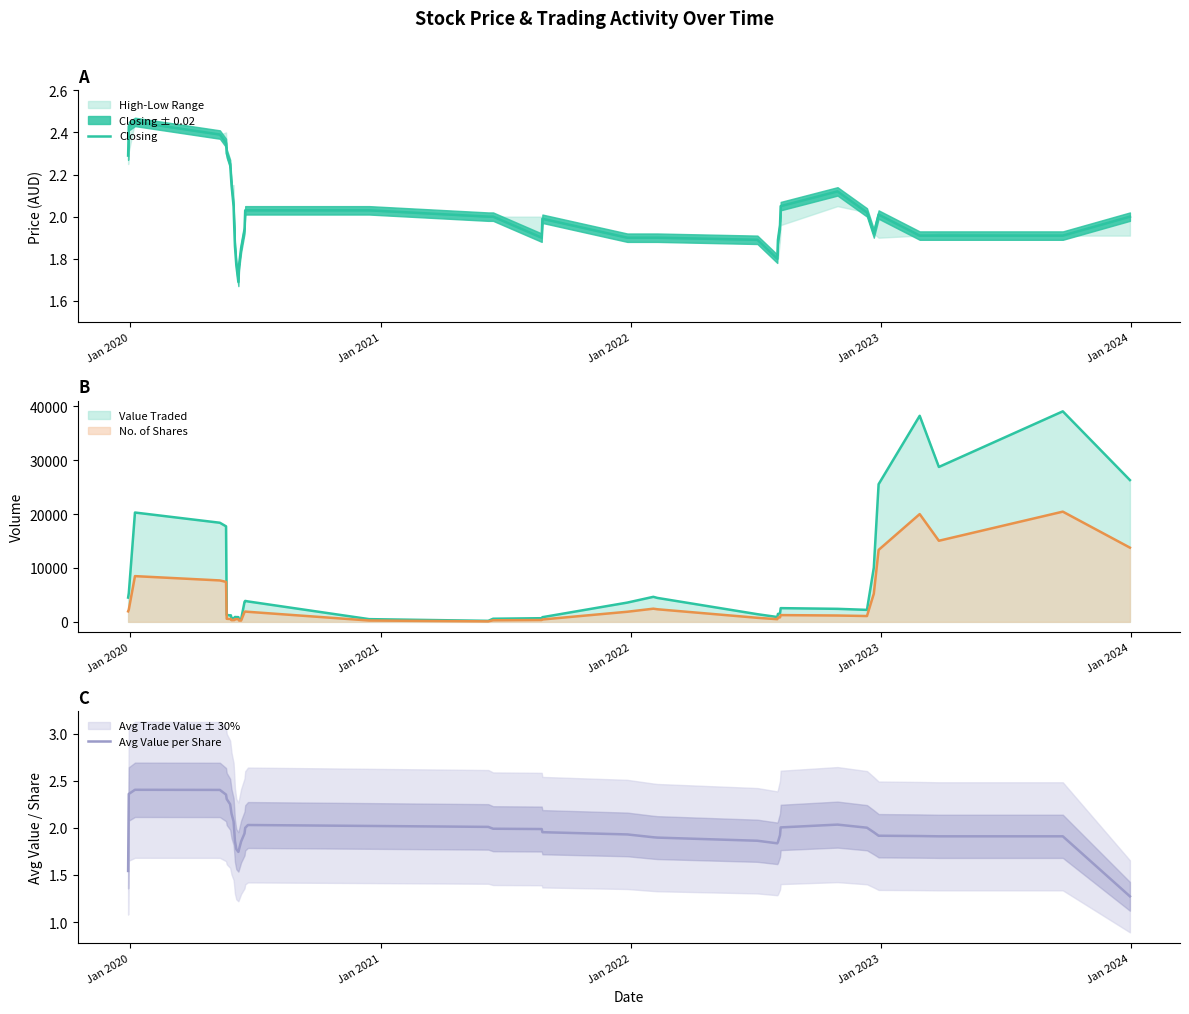

The value of Avg Value per Share at 16 is 1.3. True or false?

False